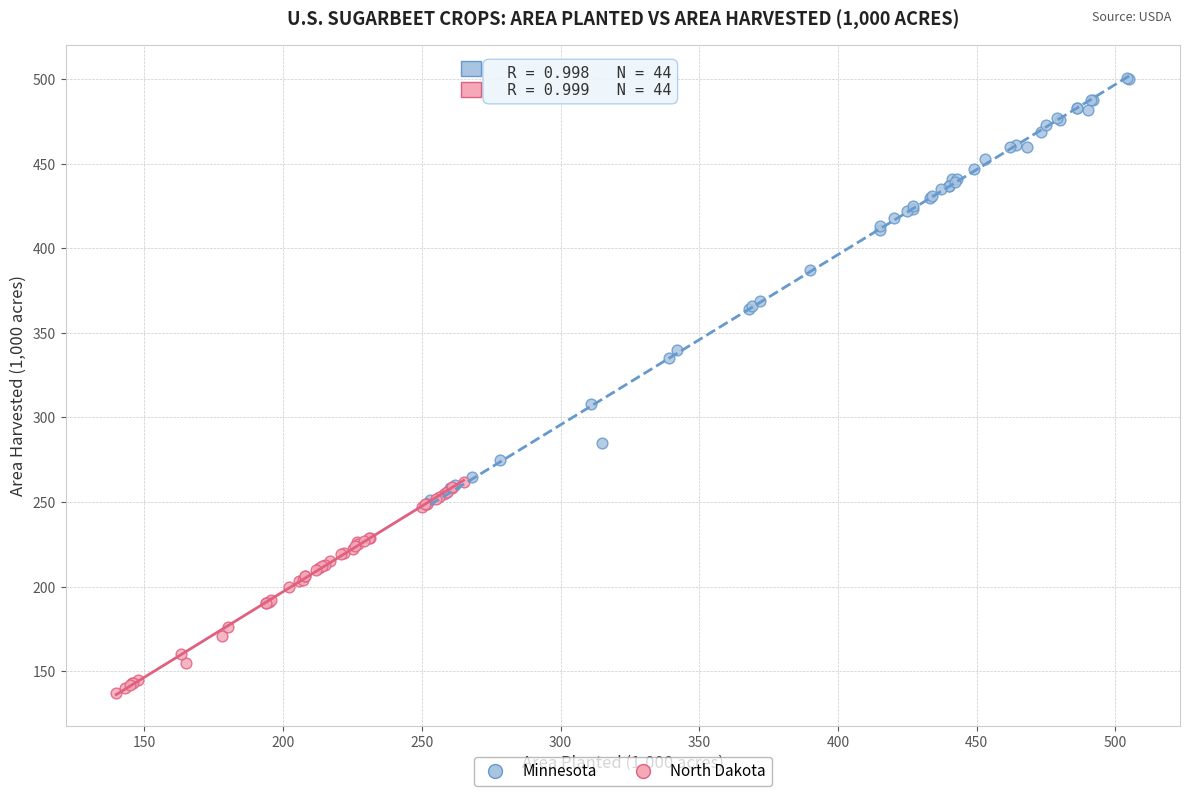

Which series reaches the maximum Y coordinate?

Minnesota